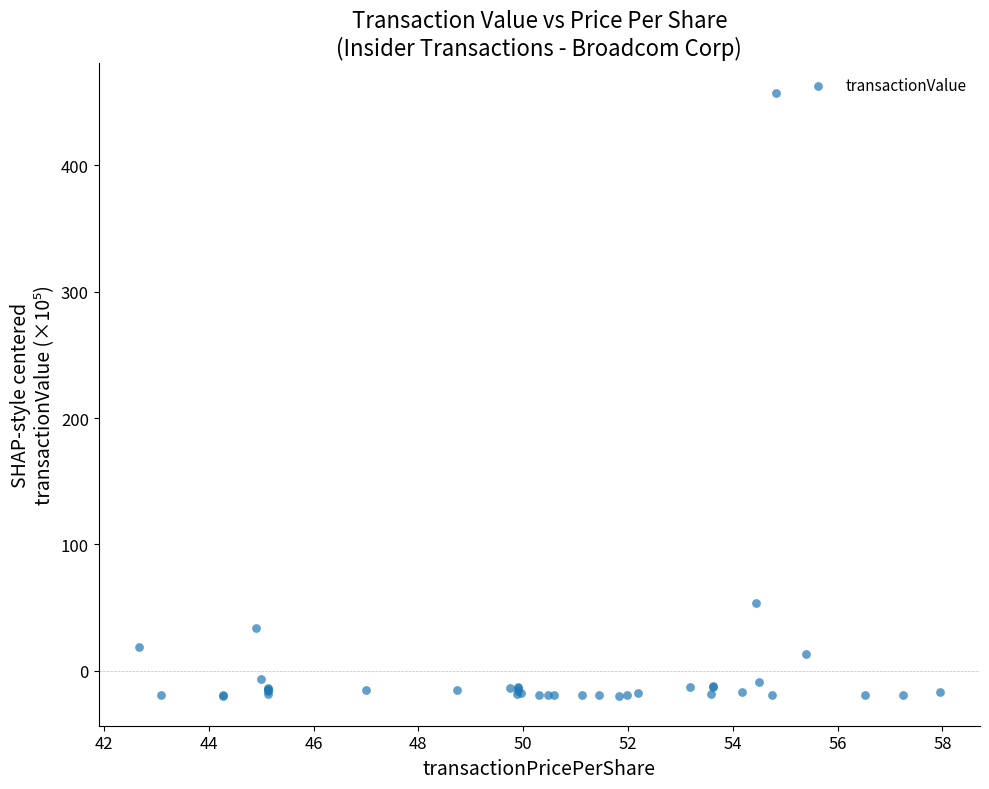

What Y value in the scatter plot is closest to 218?

53.6